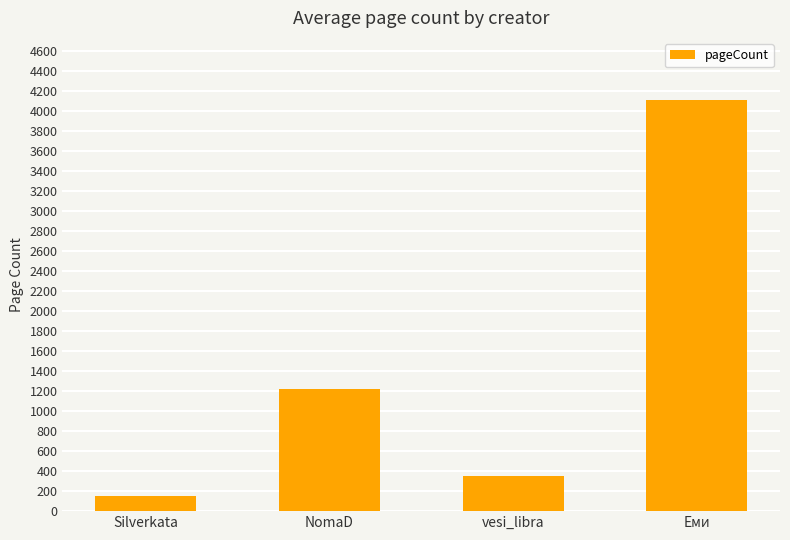

Reading left to right, what are all the values shown in this chart?

148	1224	352	4116